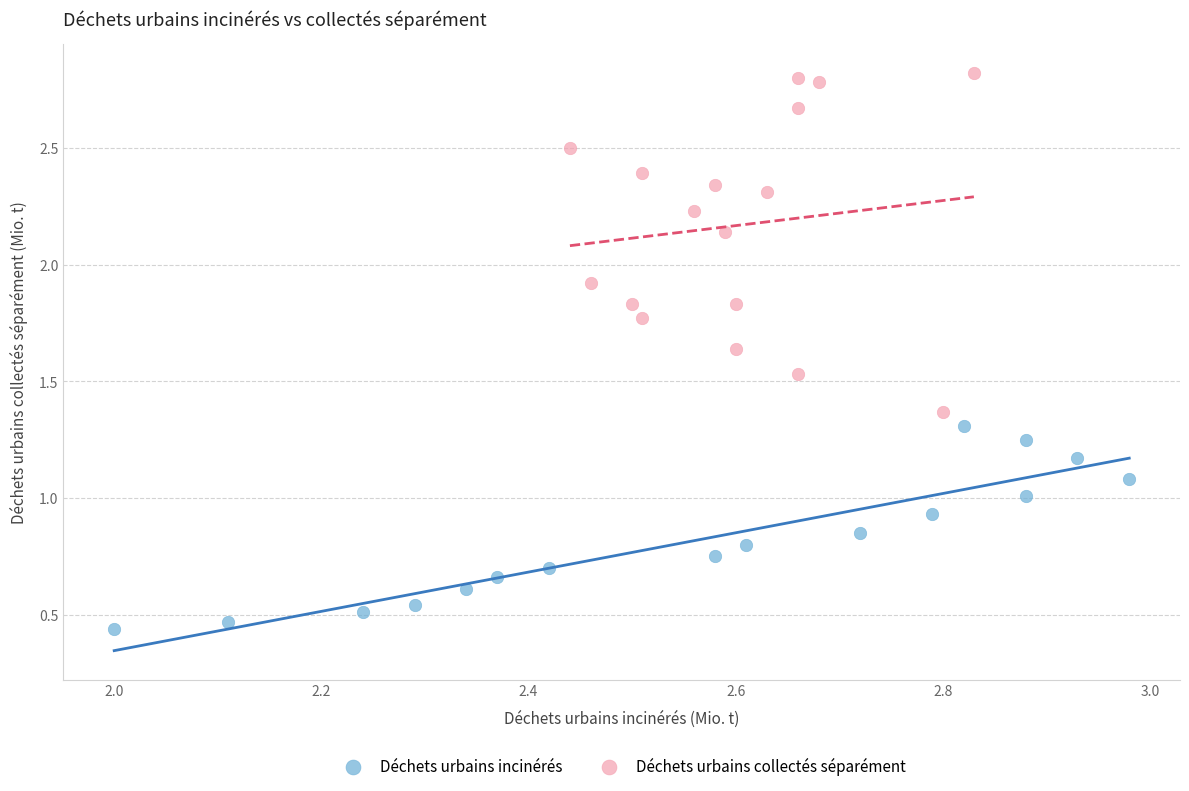

Which series contains the lowest Y value?

Déchets urbains incinérés